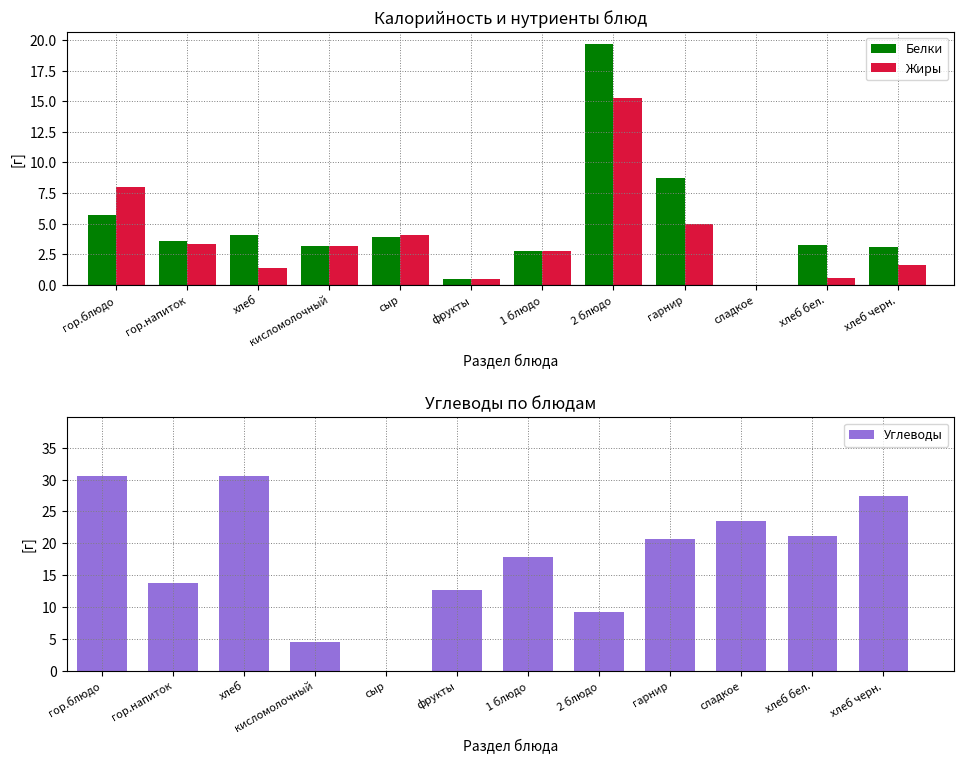

Which category has the lowest value in the Белки series?

сладкое